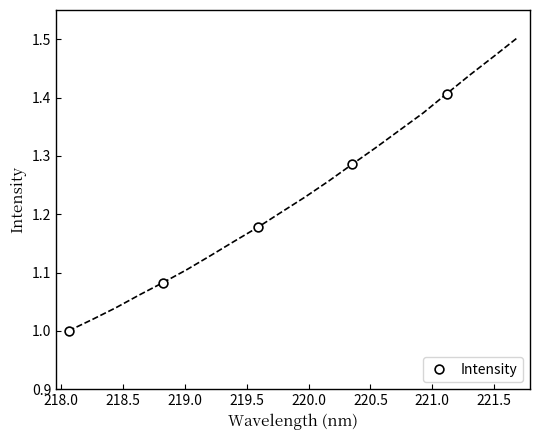

What is the range of Y values (max minus min)?

0.4